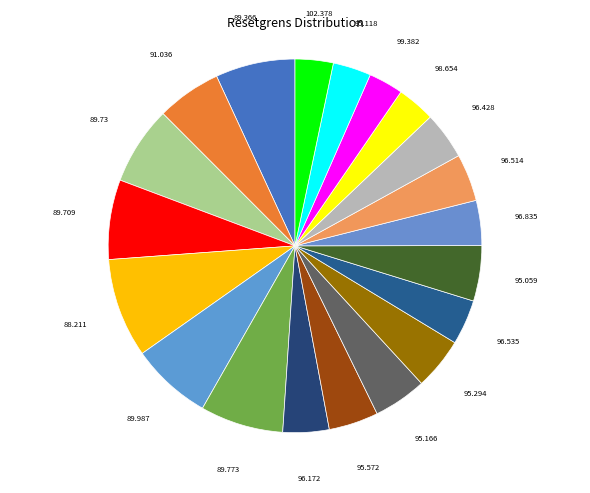

Between 102.378 and 95.166, which is larger?

95.166